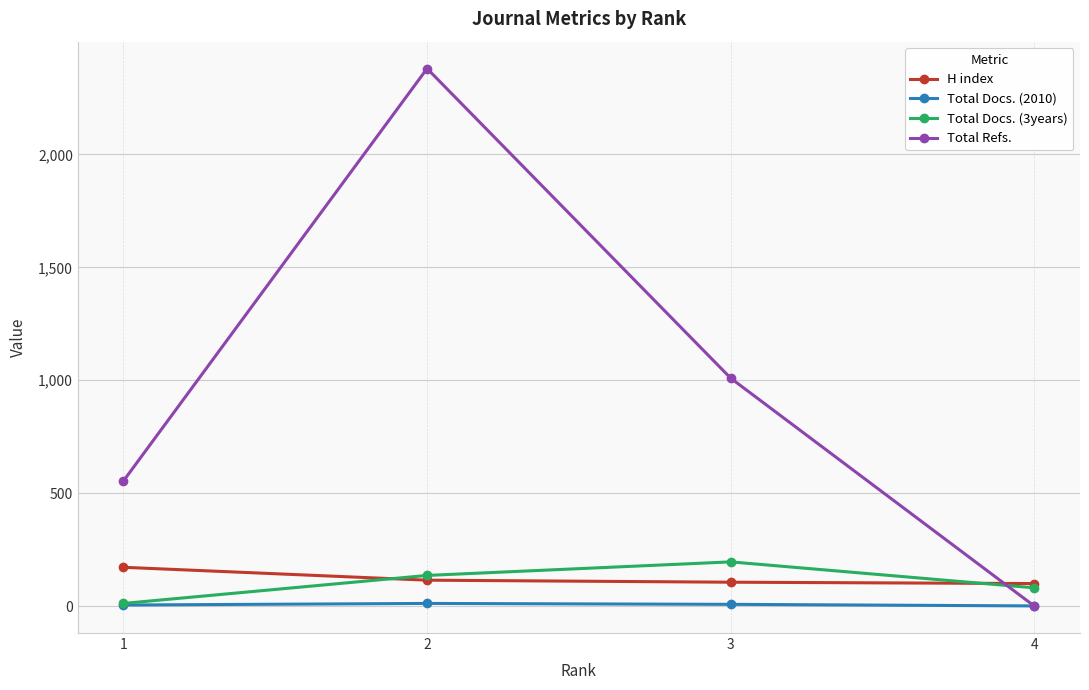

How many positive values does the Total Refs. series have?

3